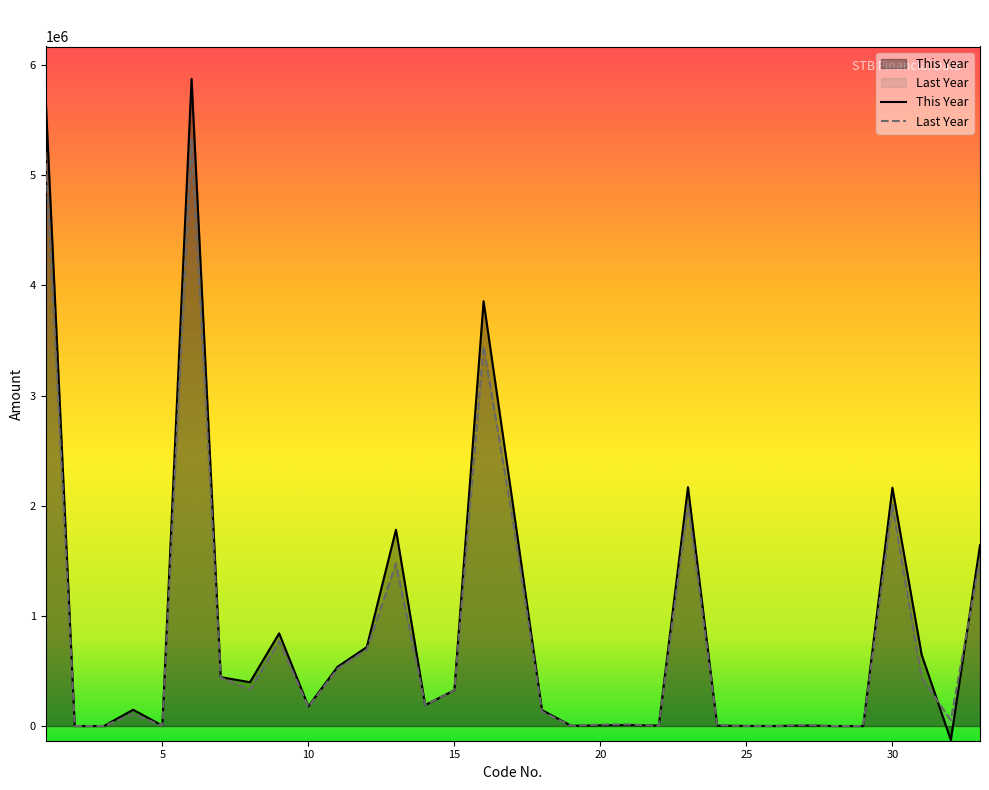

Reading left to right, list all the values displayed in this chart.

This Year: 1=5723179	2=0	3=0	4=147959	5=3027	6=5874165	7=443697	8=397584	9=841281	10=178957	11=537531	12=716488	13=1781772	14=190813	15=325352	16=3855706	17=2018459	18=144911	19=2250	20=6408	21=8658	22=4295	23=2167733	24=3462	25=1067	26=285	27=4814	28=0	29=0	30=2162919	31=649256	32=-127066	33=1640729
Last Year: 1=5208775	2=0	3=0	4=108456	5=2724	6=5319955	7=439213	8=328399	9=767612	10=173918	11=519743	12=693661	13=1473403	14=191213	15=323340	16=3449229	17=1870726	18=130872	19=2000	20=13191	21=15191	22=1300	23=2015489	24=7929	25=986	26=339	27=9254	28=0	29=0	30=2006235	31=439215	32=53893	33=1513127